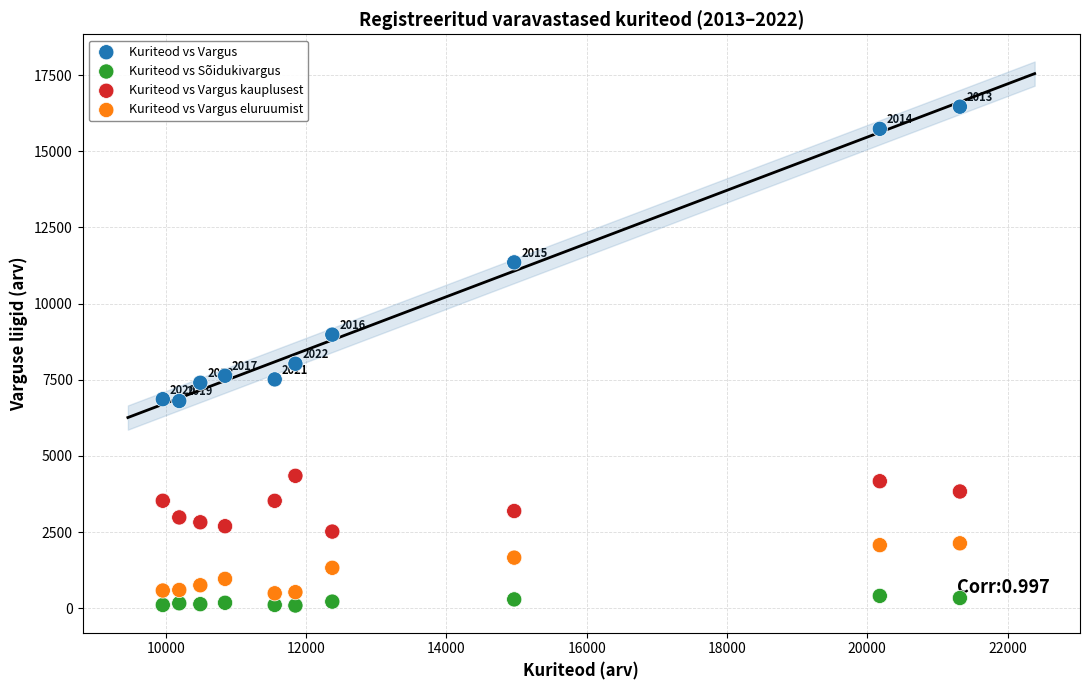

Across all series, what Y value is closest to 8278?

8027